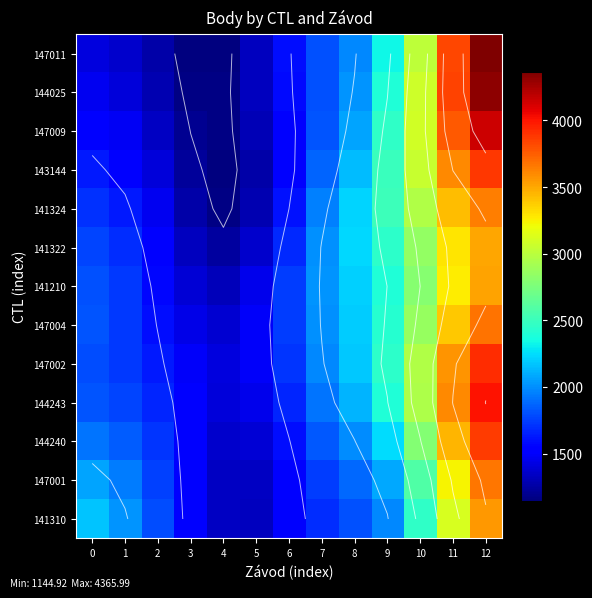

Which series changed the most between 0 and 8?

row_12